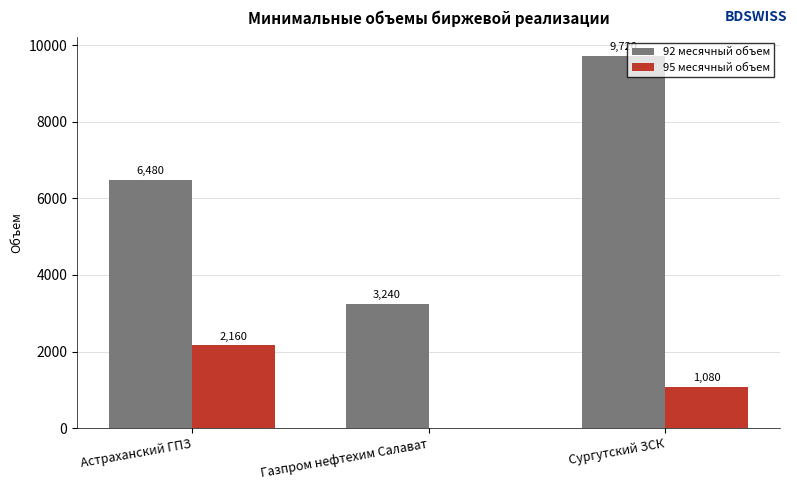

Count the number of data series in this chart.

2